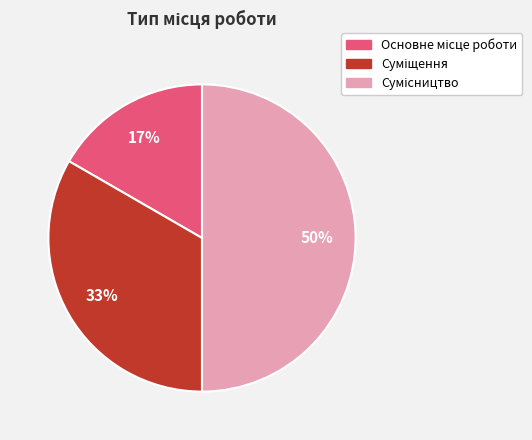

To the nearest percent, what is the difference between the largest and smallest slice percentages?

33%